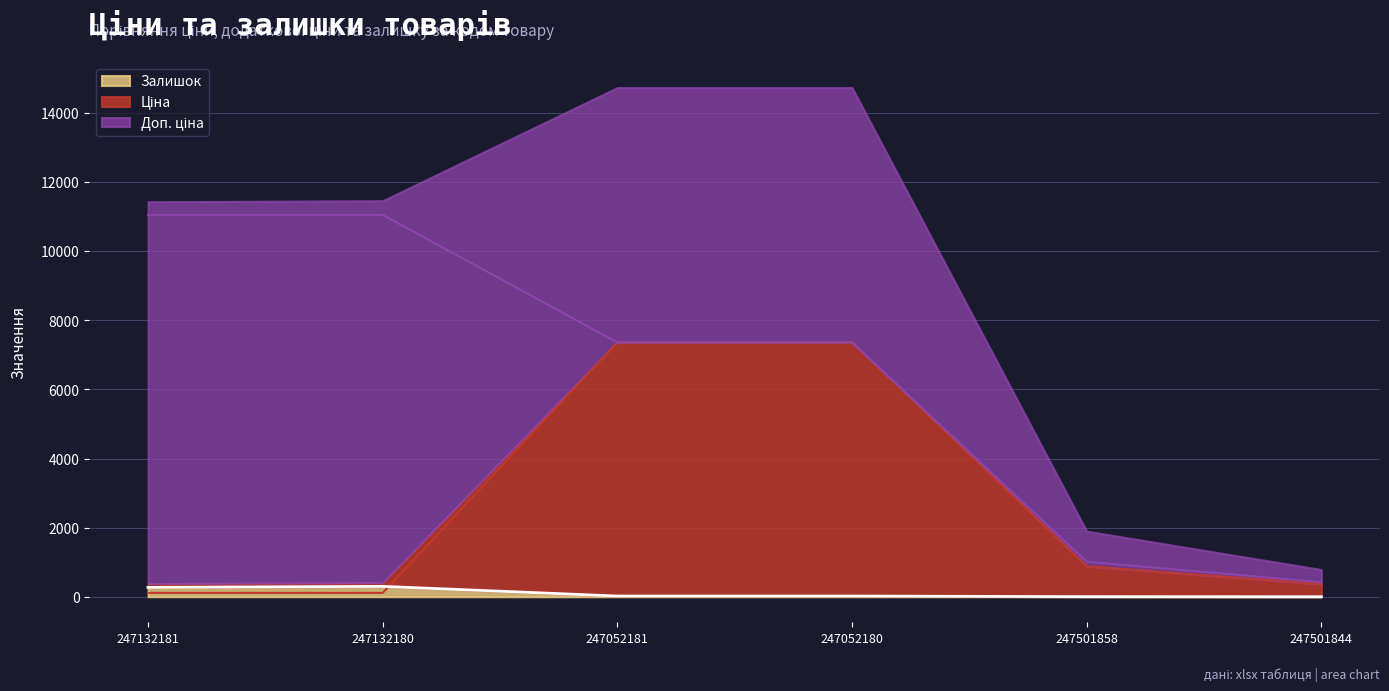

What is the label of the 4th point from the right?

247052181